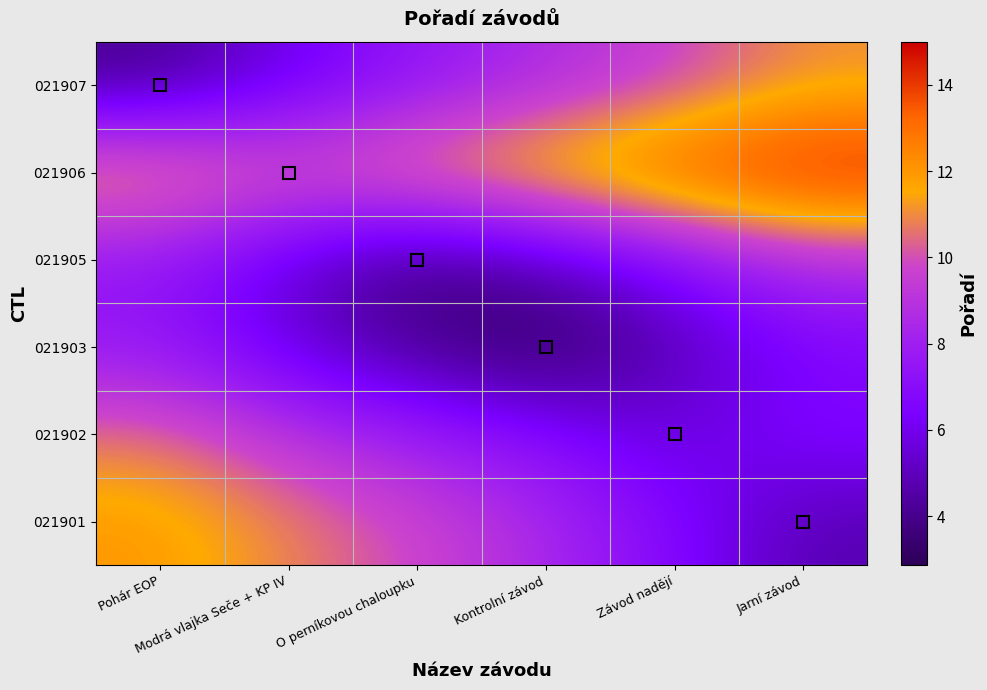

How many distinct data groups are displayed?

6